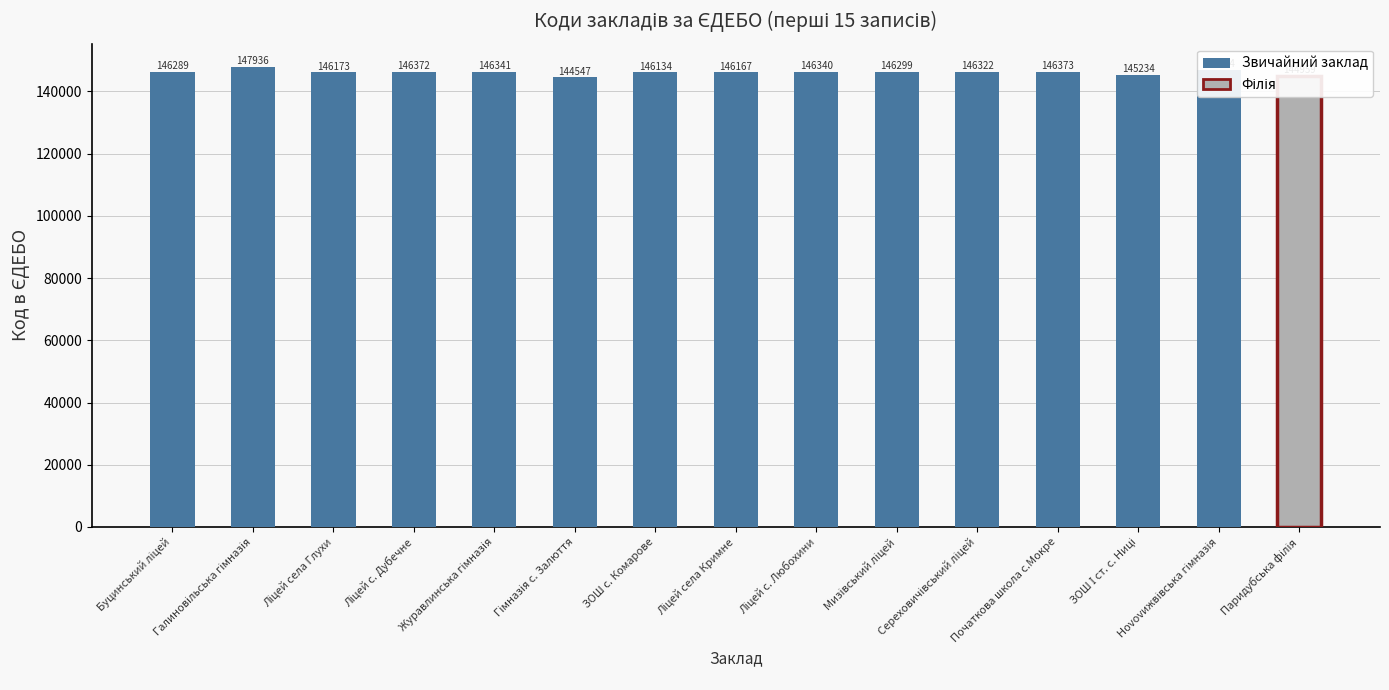

Are the bars grouped side by side (vs. stacked)?

No